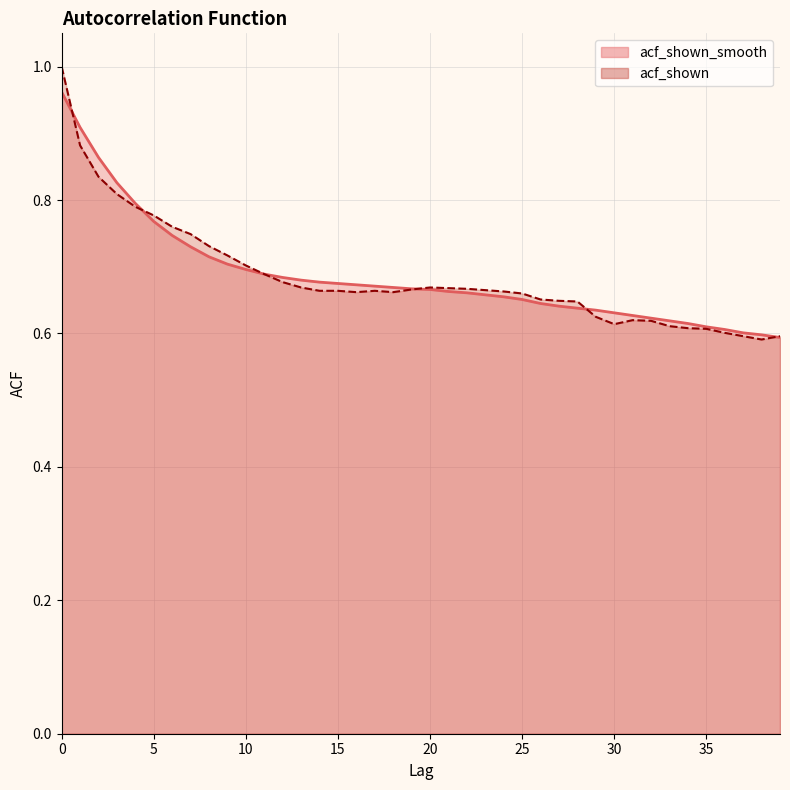

Count the acf_shown values in the range 0 to 1.

40